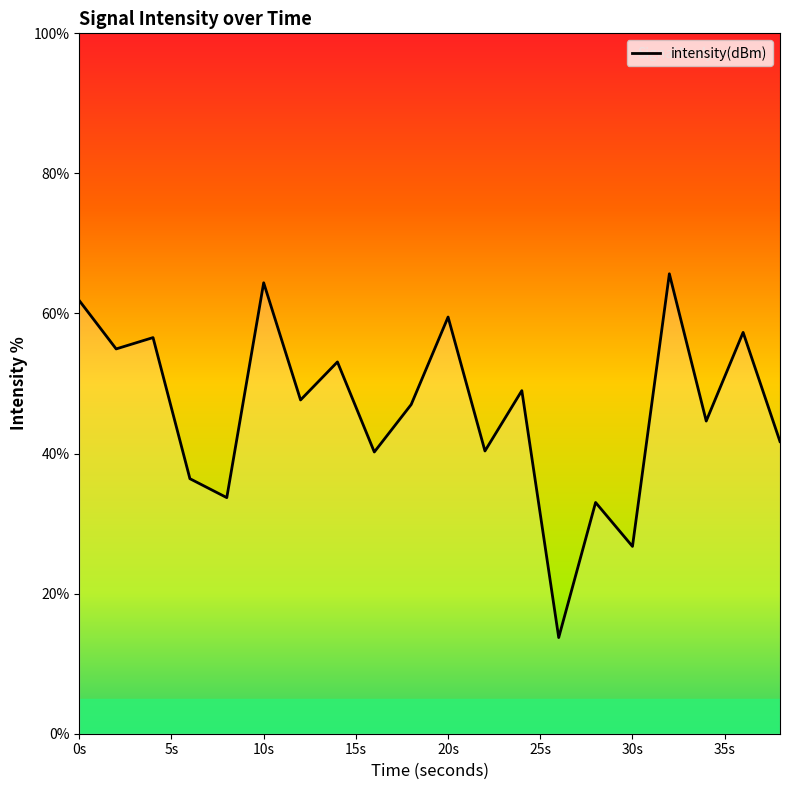

What is the smallest value displayed?

13.7